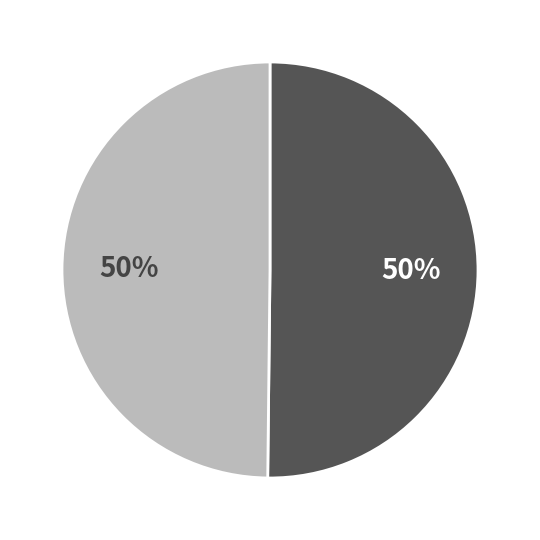

To the nearest percent, what is the average slice percentage?

50%